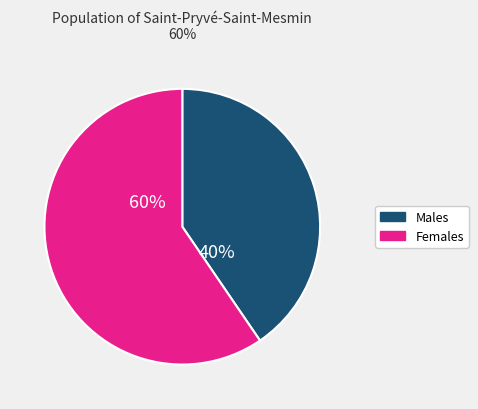

Does any single category account for the majority?

Yes